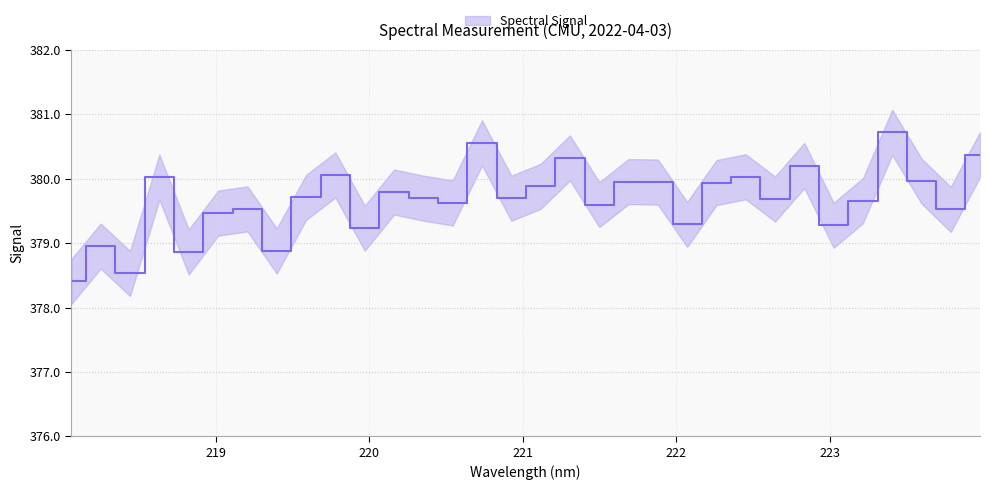

The chart shows a value of 99.9 at 18. True or false?

False